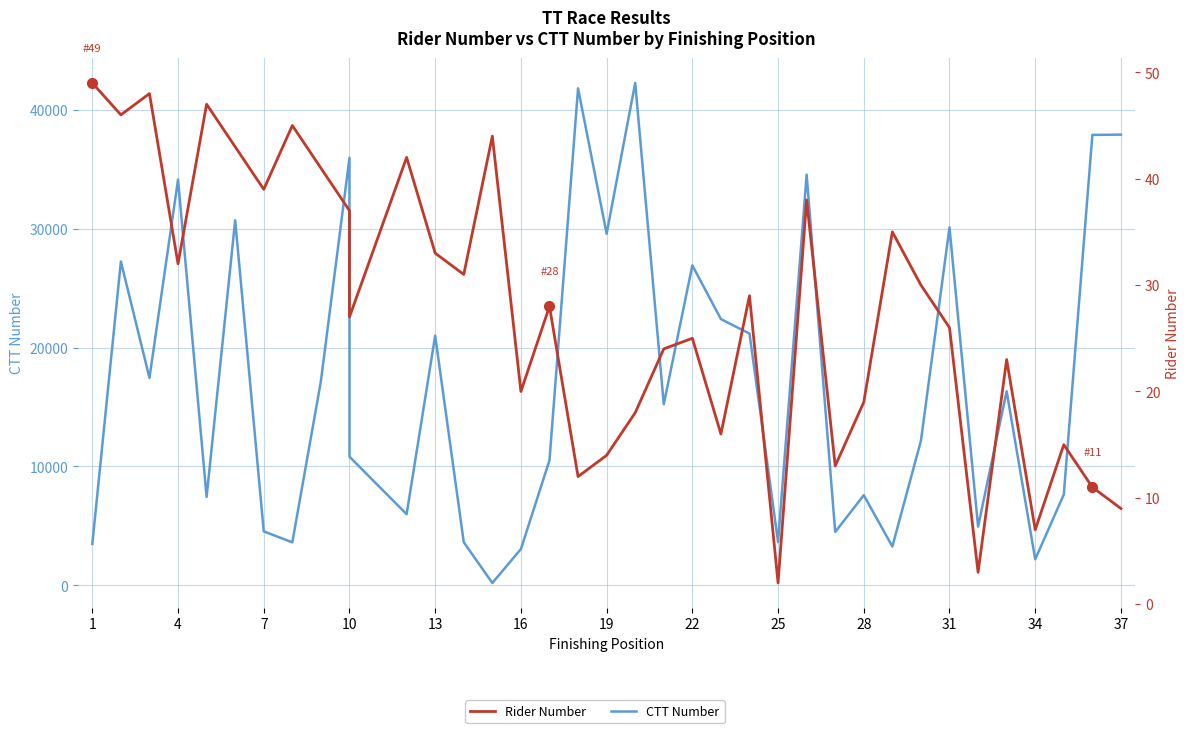

True or false: CTT Number and Rider Number intersect in this chart.

False